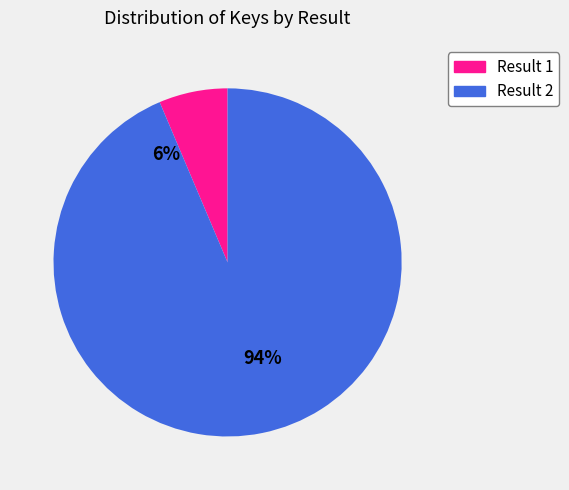

What is the ratio of the value at 1 to the value at 2?

0.1